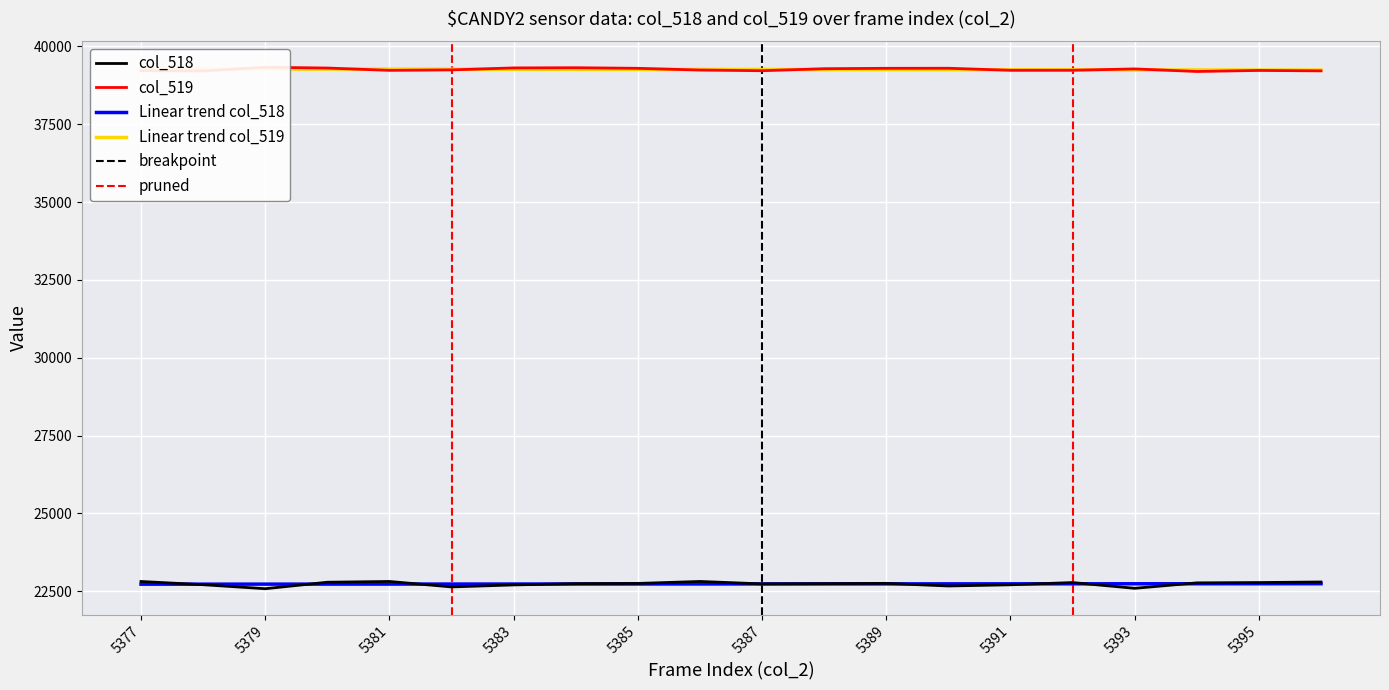

At how many categories does at least one series exceed 37309?

20